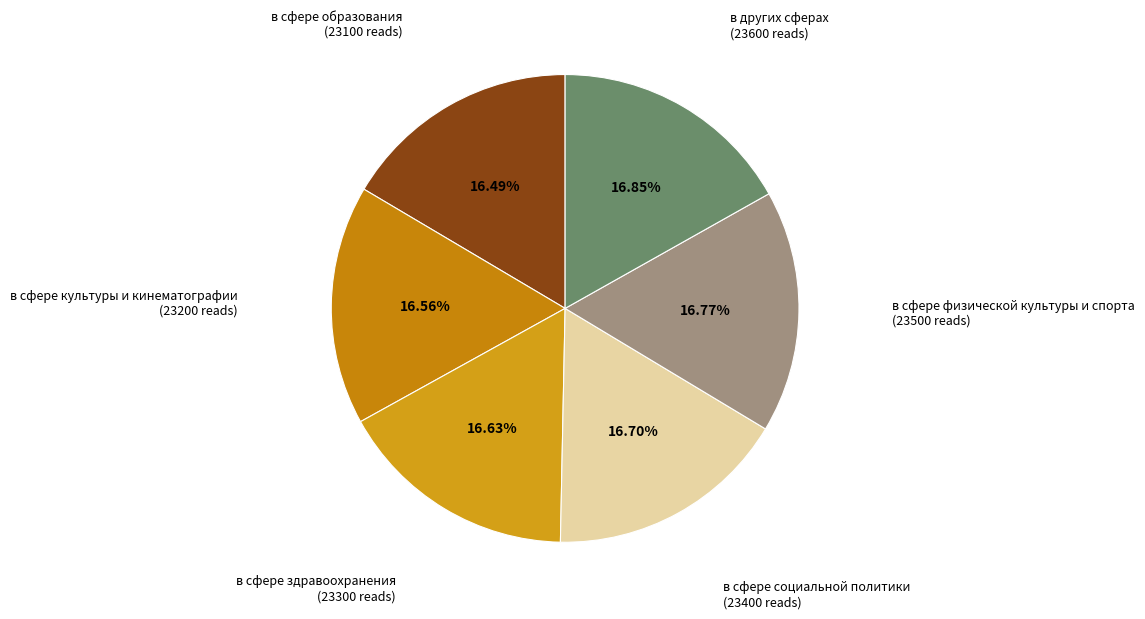

What percentage is the в сфере физической культуры и спорта slice, to the nearest percent?

17%